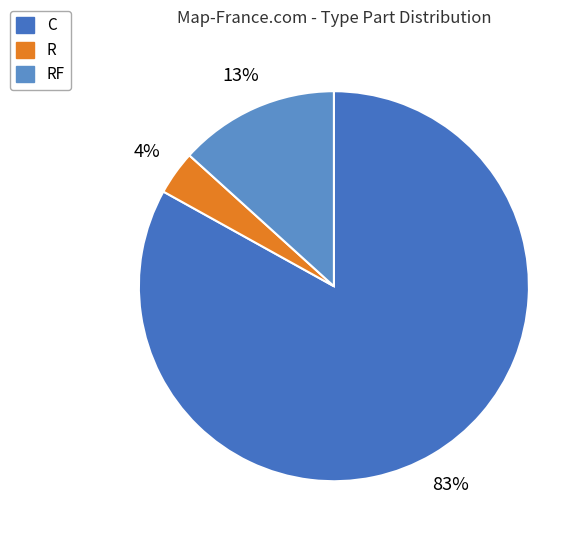

What is the smallest slice in the pie chart?

R